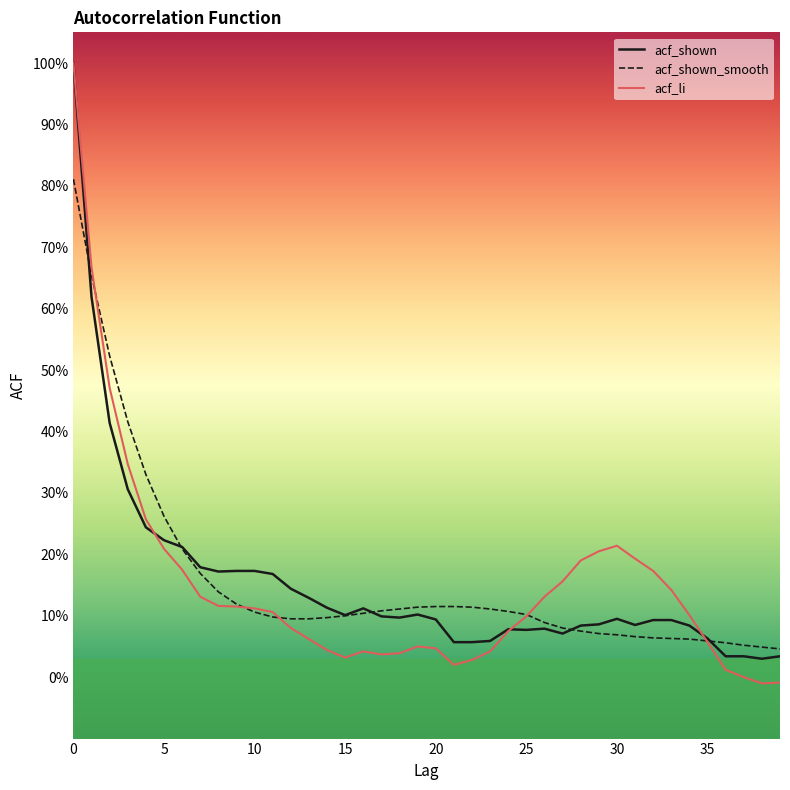

Which series has the widest spread of values?

acf_li